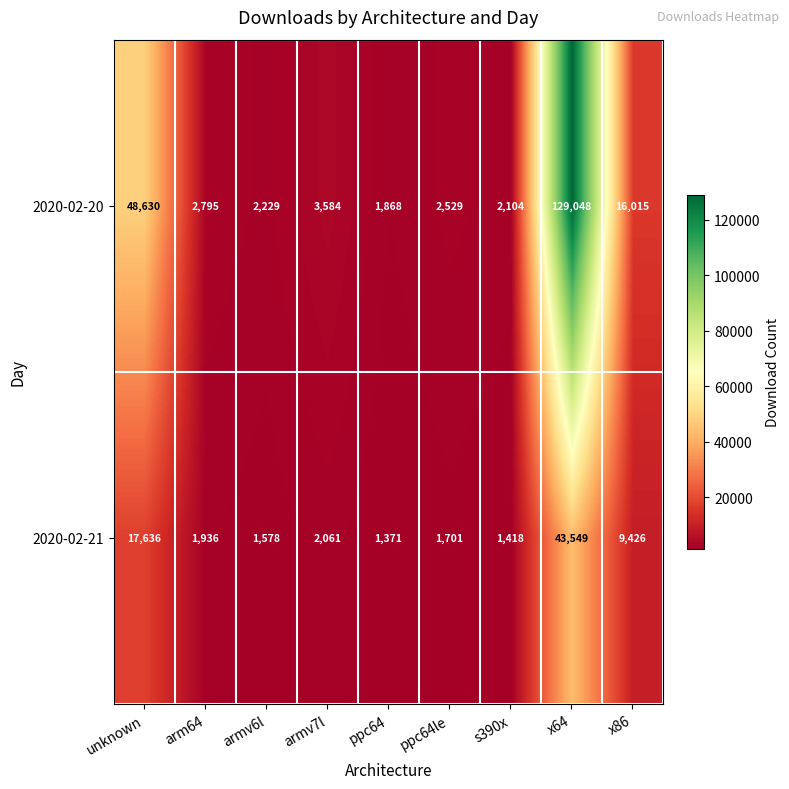

How many categories are shown in the chart?

9